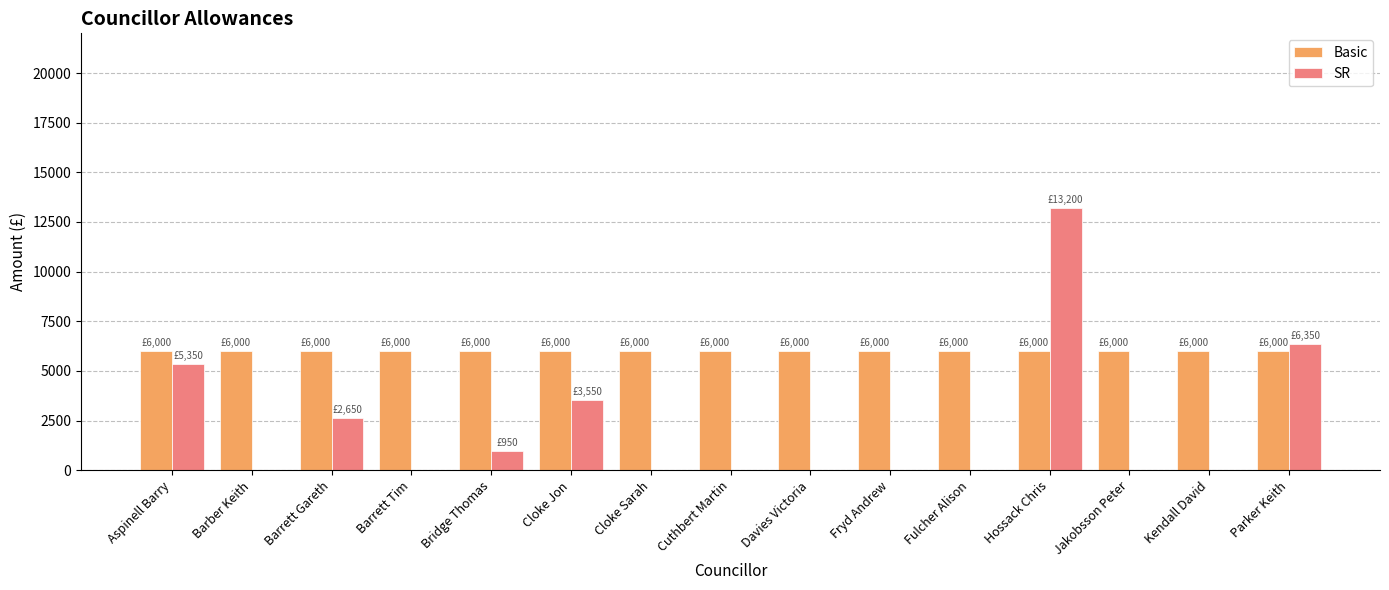

What are all the series names shown in the legend?

Basic, SR